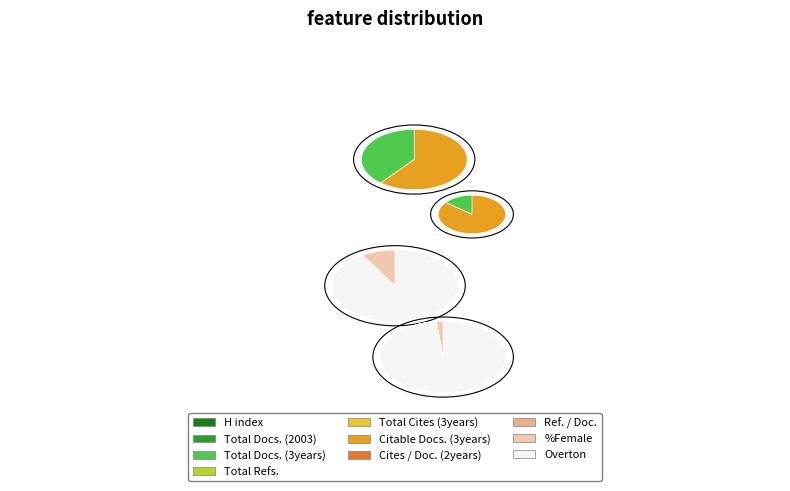

To the nearest percent, what is the difference between the largest and smallest slice percentages?

71%